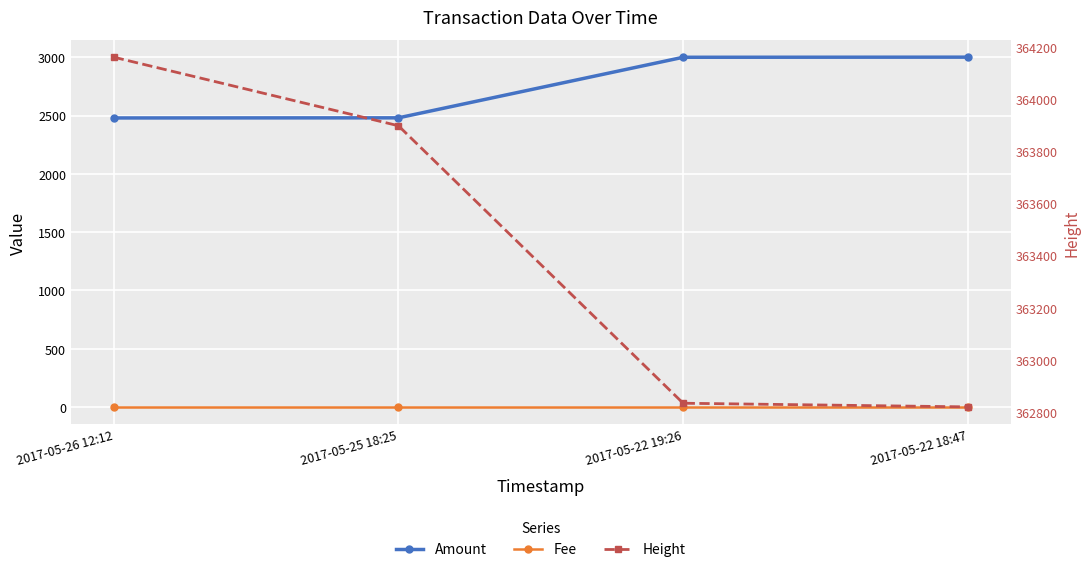

What is the sum of the Amount values at 2017-05-22 19:26 and 2017-05-25 18:25?

5479.4